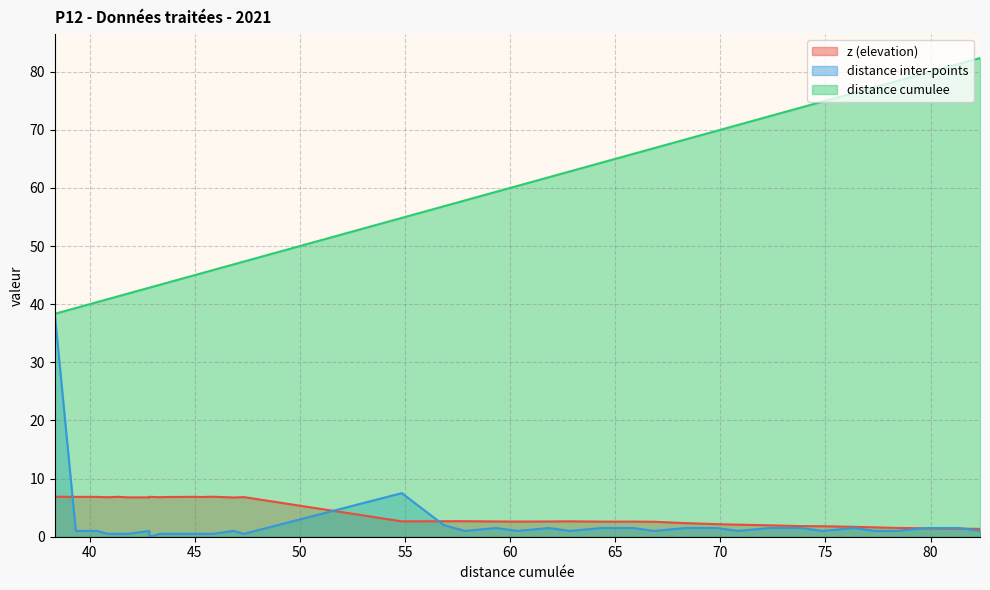

What is the value of the distance inter-points point at the 3rd from the left?

1.0